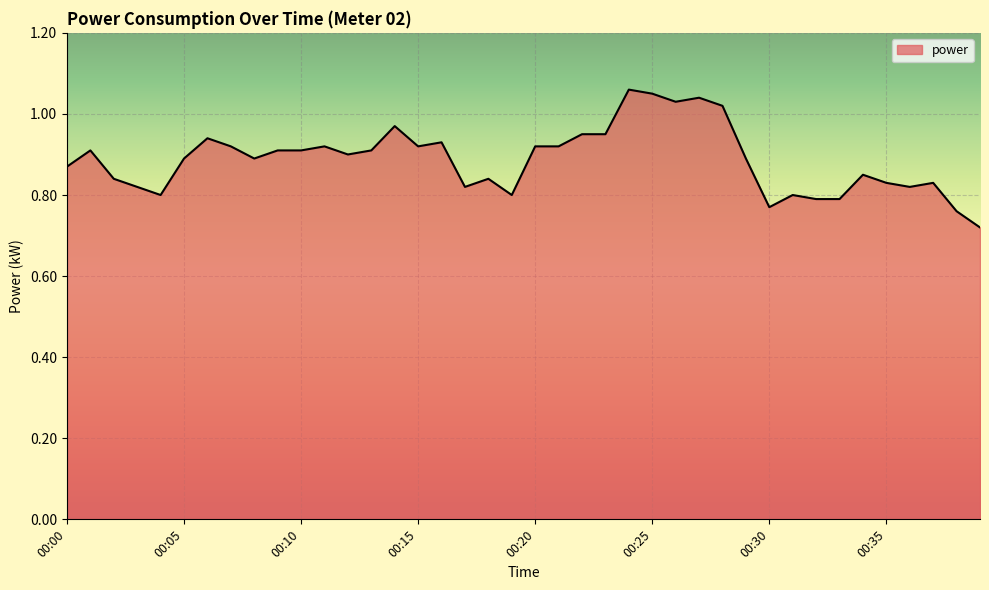

What is the difference between the maximum and minimum values?

0.3